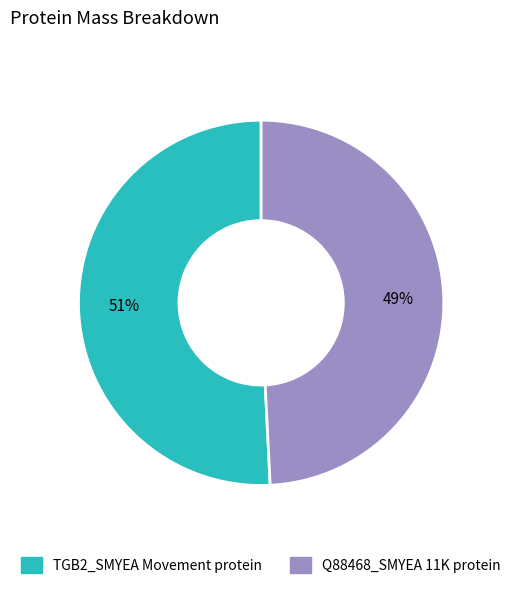

Count the number of slices in the pie.

2